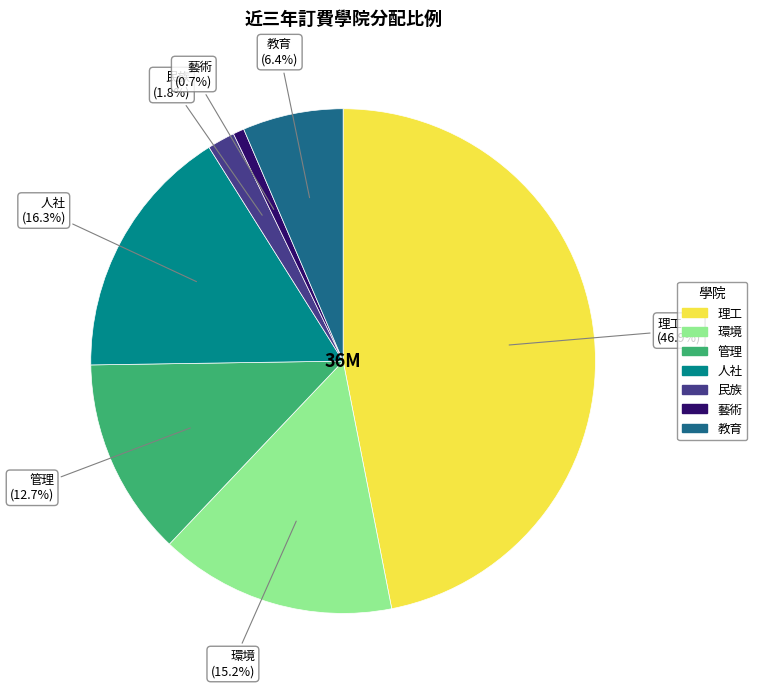

What percentage is the 管理 slice, to the nearest percent?

13%